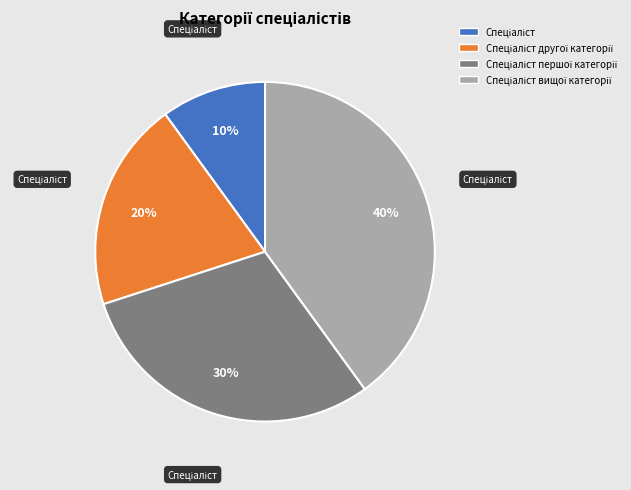

Does any single category account for the majority?

No